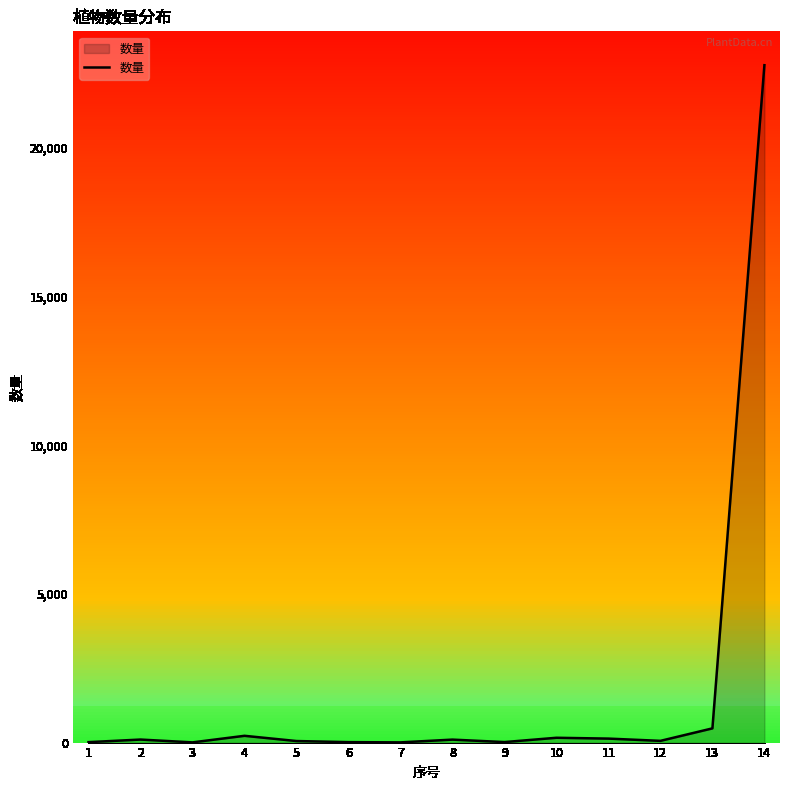

What is the difference between the maximum and minimum values?

22783